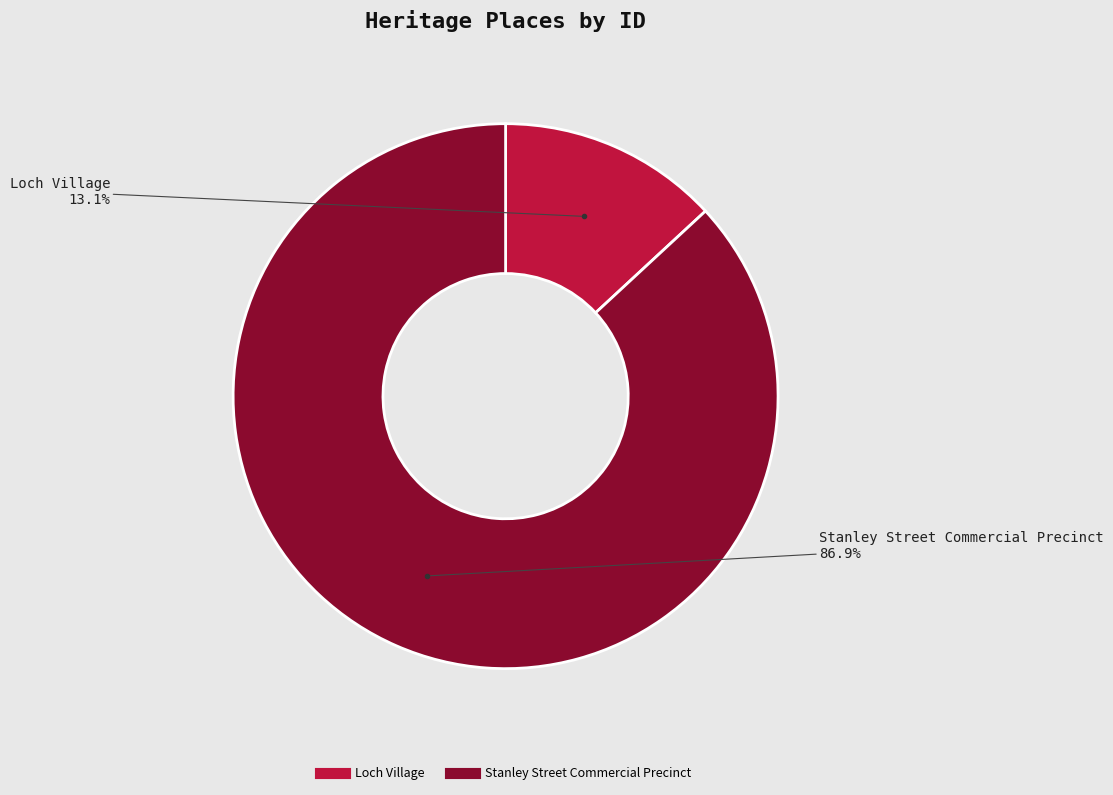

To the nearest percent, what portion does Stanley Street Commercial Precinct represent?

87%